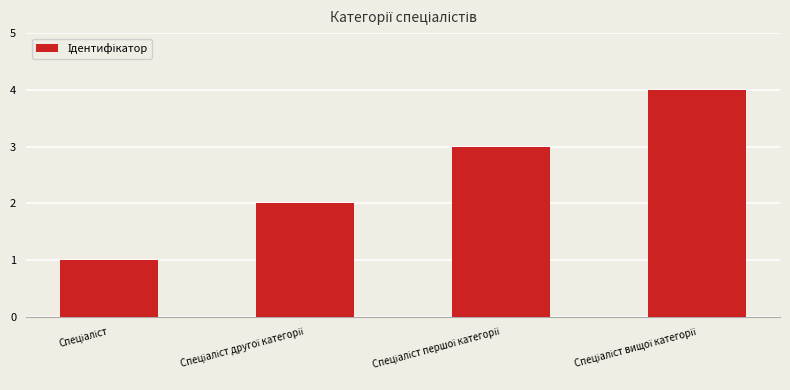

What is the greatest value displayed?

4